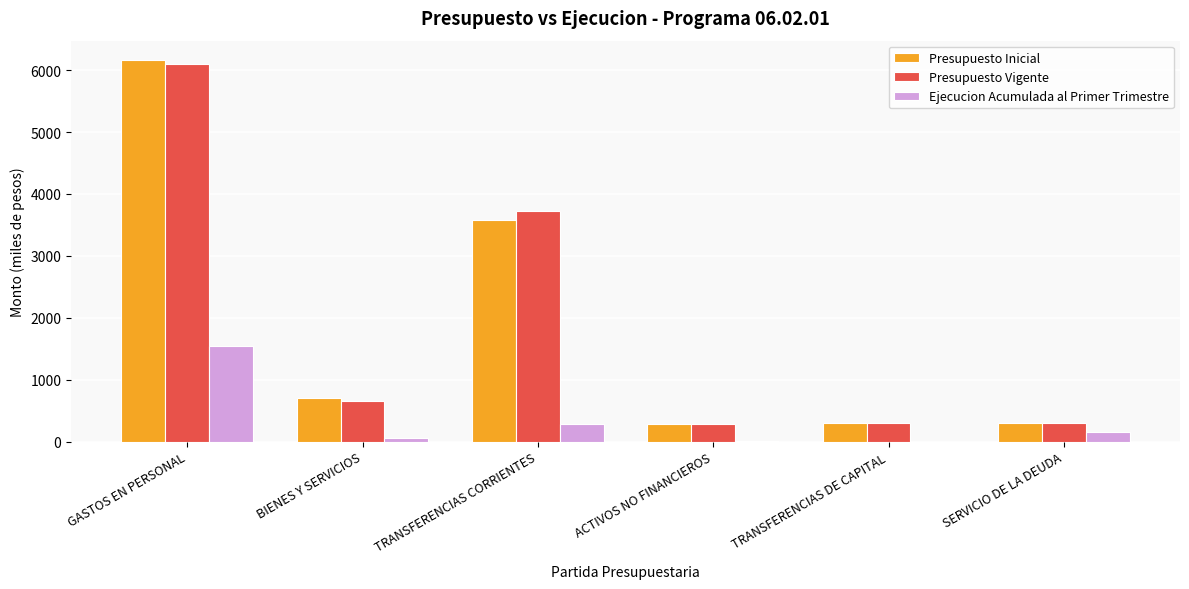

At which category is the sum across all series the highest?

GASTOS EN PERSONAL